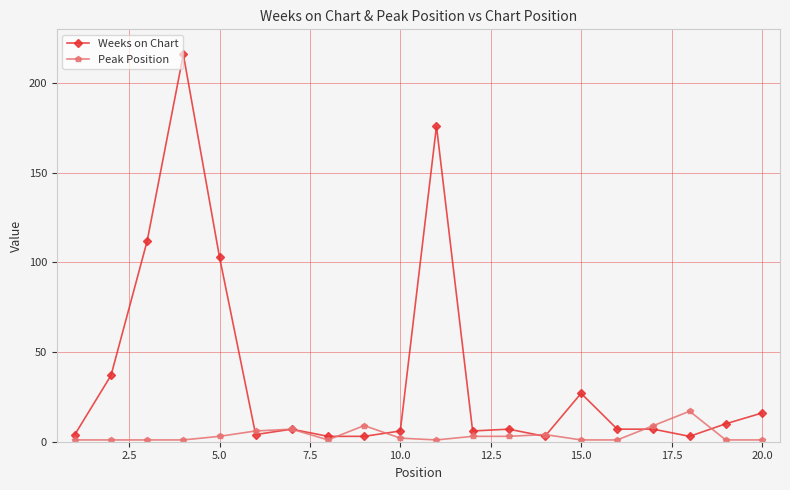

How many data points in Peak Position are less than 2?

10